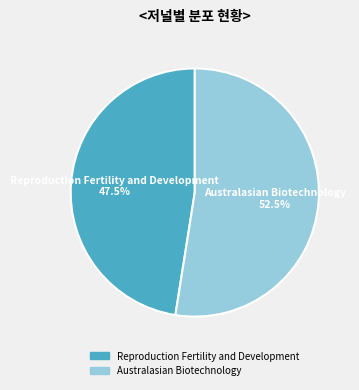

How many segments does this pie chart have?

2